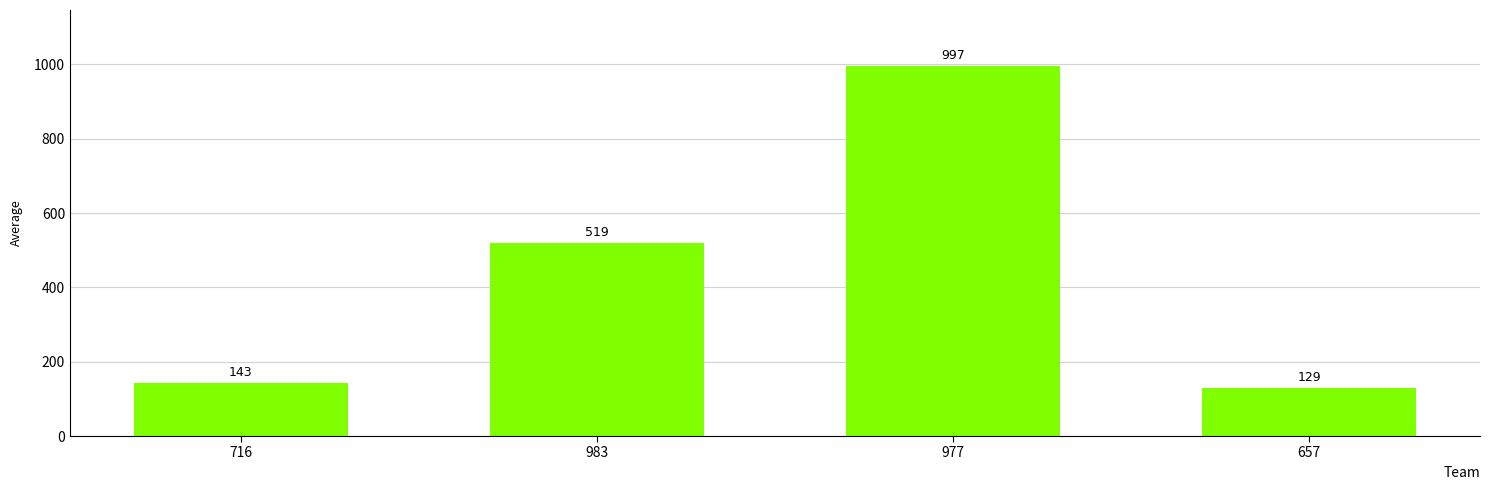

List the labels in order of value, largest first.

977, 983, 716, 657